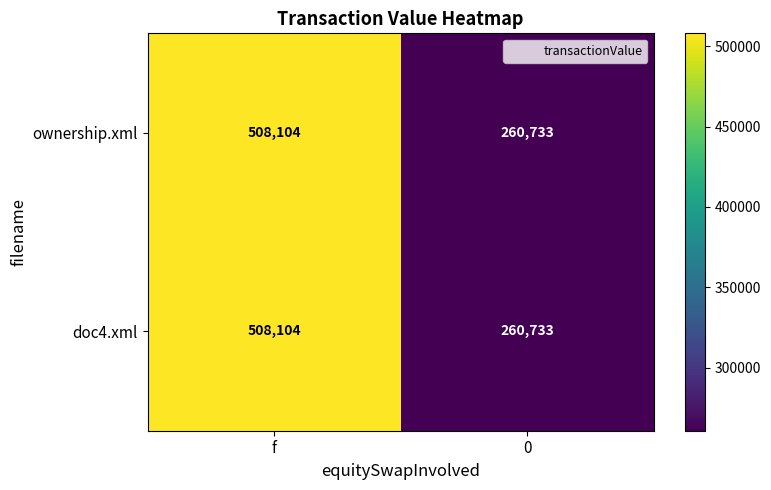

How many distinct data groups are displayed?

2